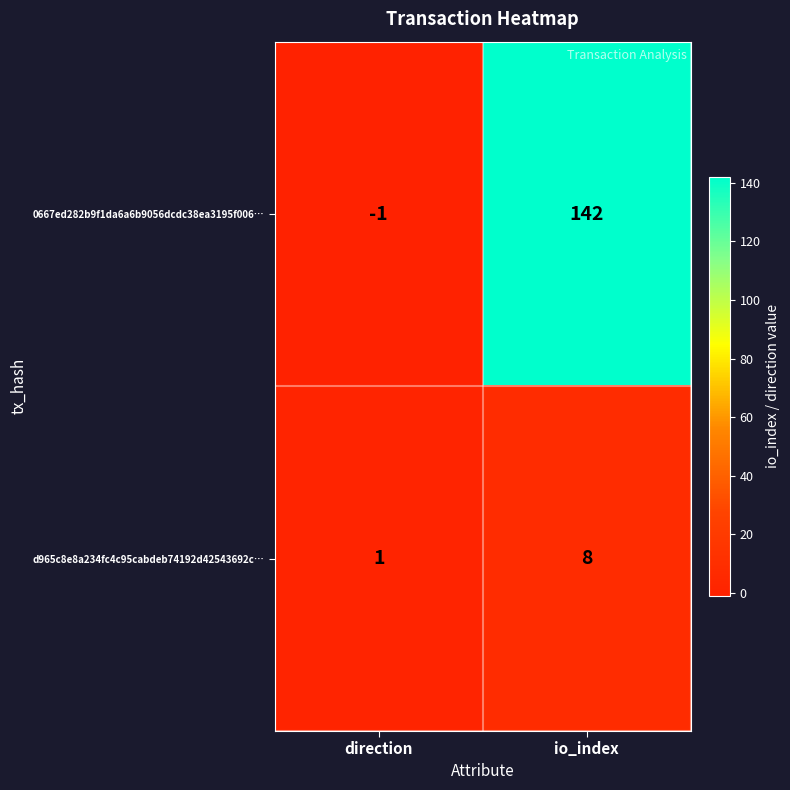

Where is d965c8e8a234fc4c95cabdeb74192d42543692c… nearest to the value 4?

direction